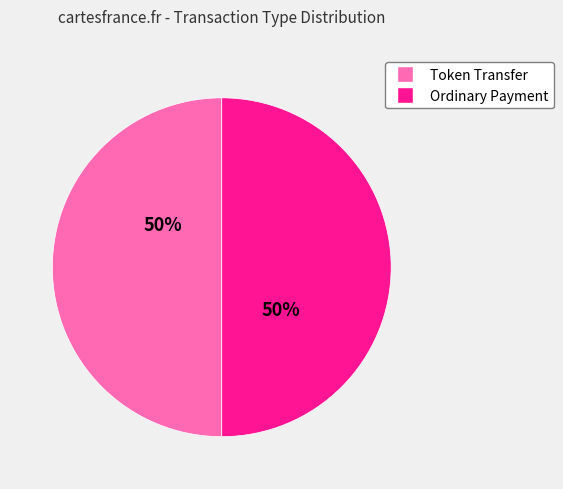

To the nearest percent, what is the average slice percentage?

50%